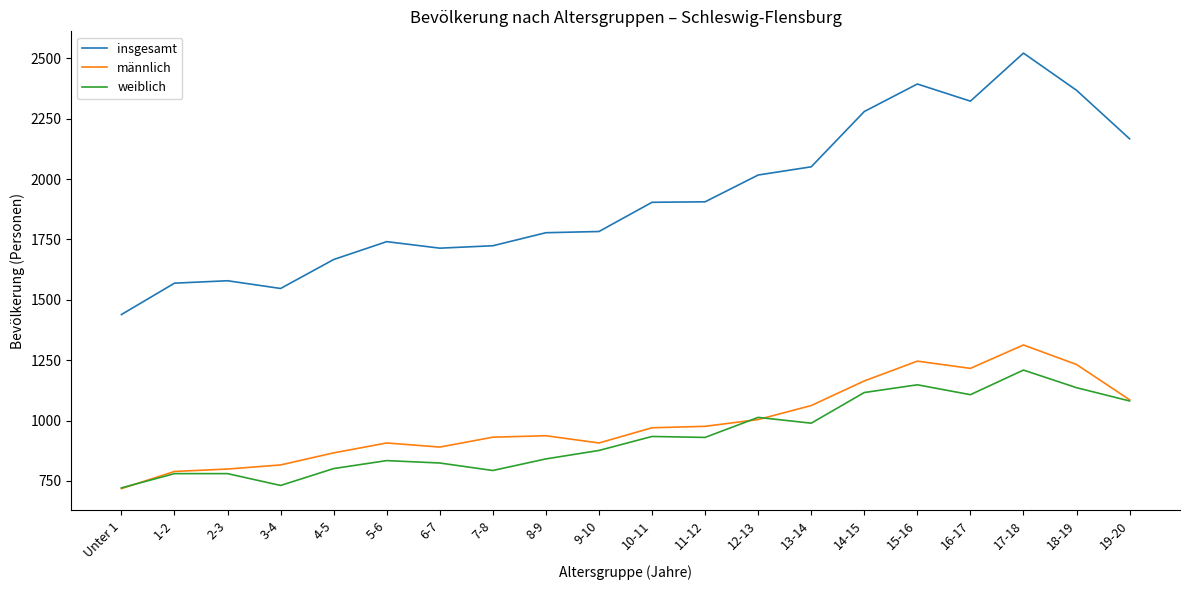

What is the minimum value for weiblich?

721